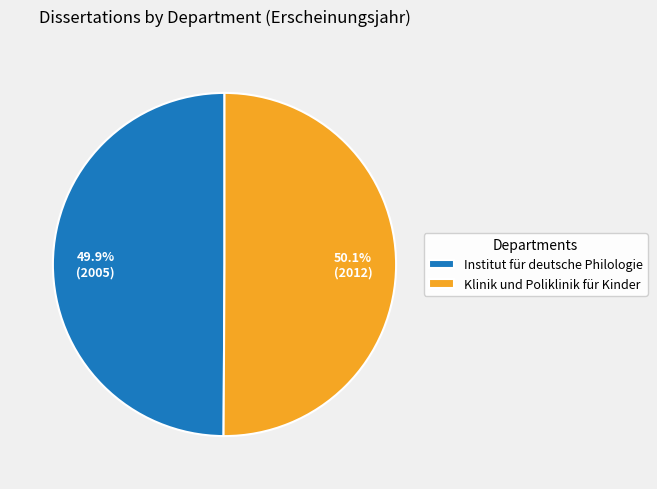

What is the ratio of the value at Klinik und Poliklinik für Kinder to the value at Institut für deutsche Philologie?

1.0